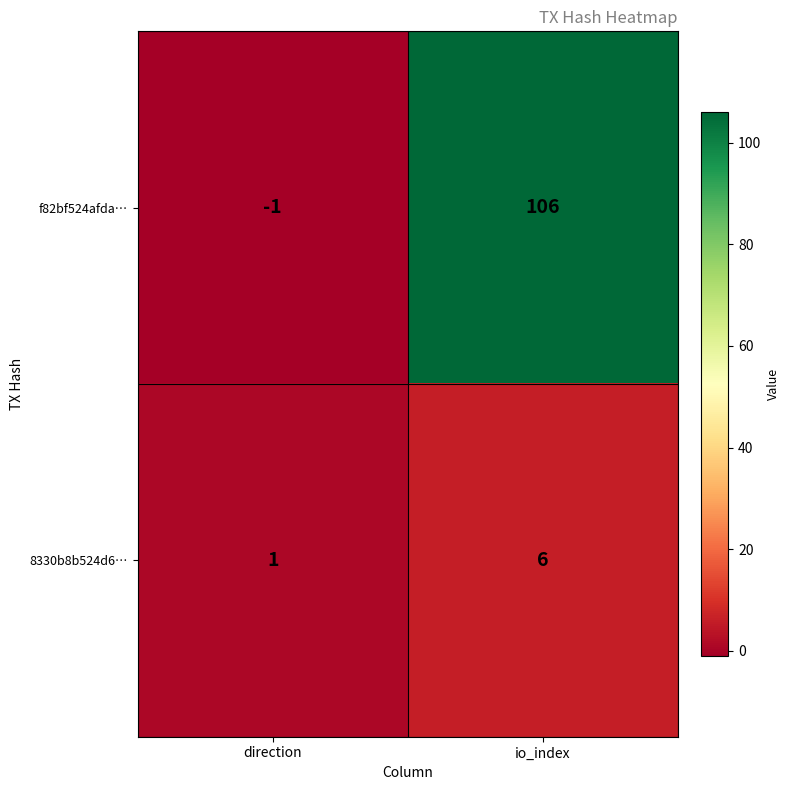

Which series has the widest spread of values?

f82bf524afda…